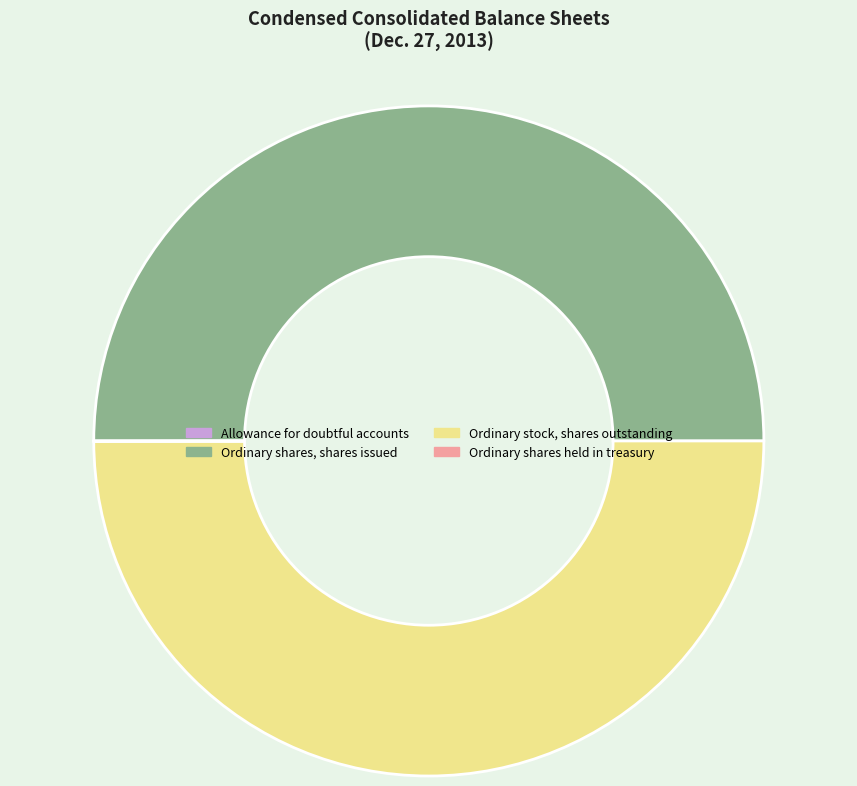

What is the ratio of the value at Ordinary shares, shares issued to the value at Ordinary stock, shares outstanding?

1.0